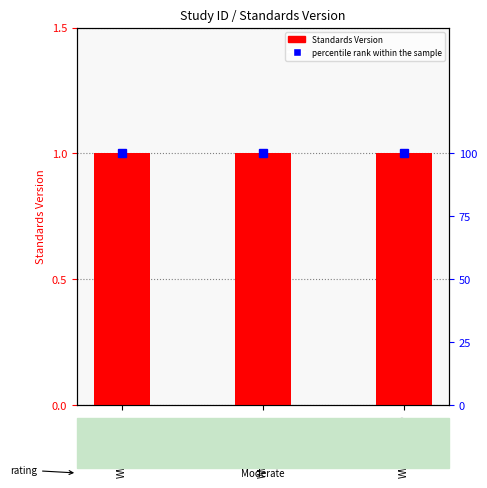

True or false: Standards Version has a value of 2 at WWHV016219.

False